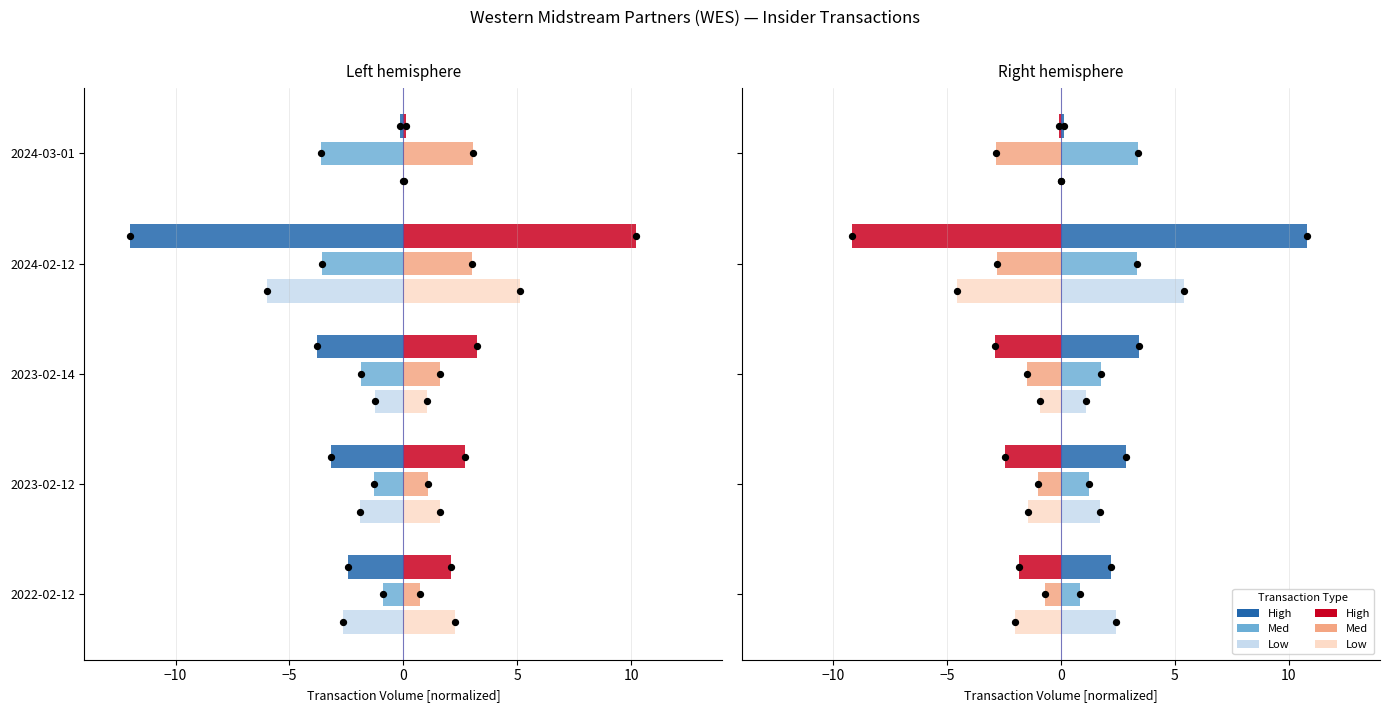

At how many categories does at least one series exceed -1?

5